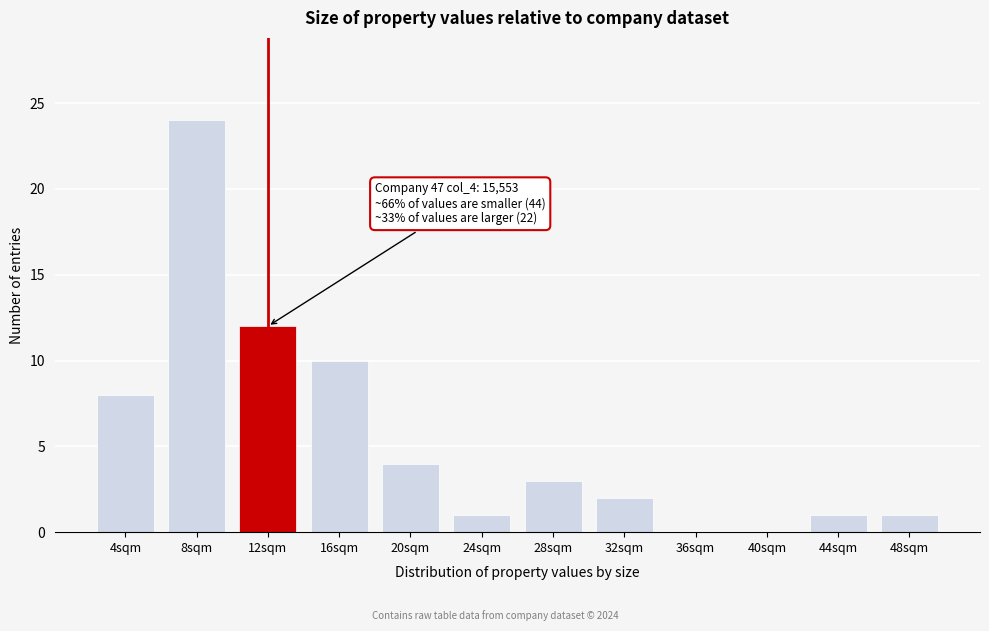

Reading left to right, extract all data points from this chart.

4sqm=8	8sqm=24	12sqm=12	16sqm=10	20sqm=4	24sqm=1	28sqm=3	32sqm=2	36sqm=0	40sqm=0	44sqm=1	48sqm=1